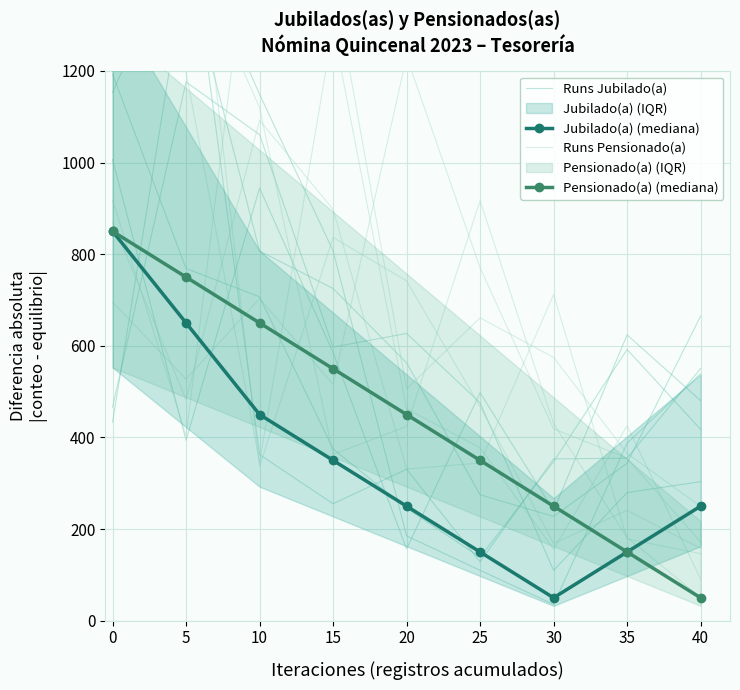

Which series has the largest total across all categories?

Runs Jubilado(a)